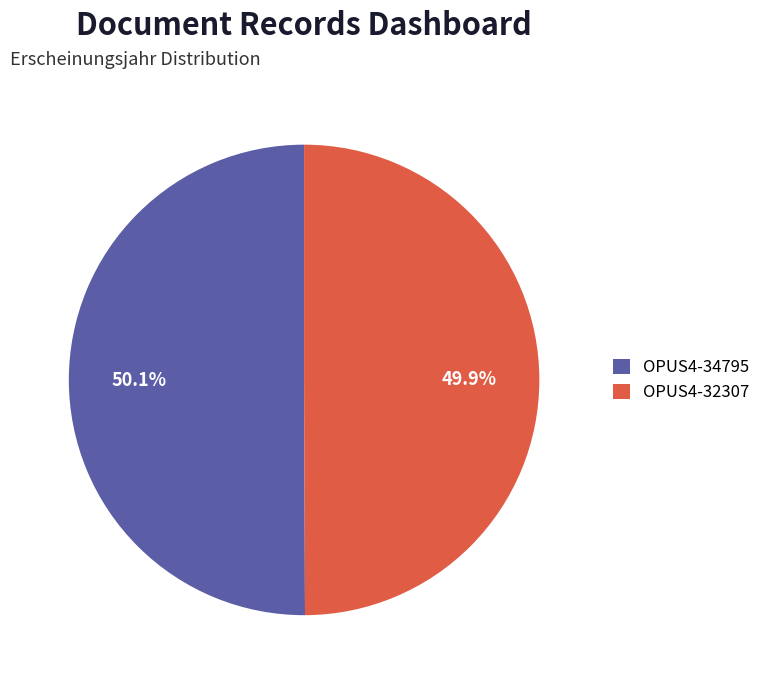

To the nearest percent, what percentage of the pie is OPUS4-34795?

50%